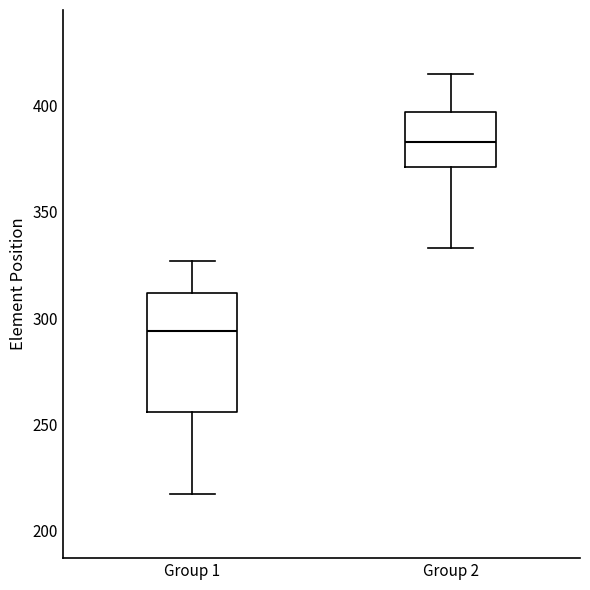

Reading left to right, transcribe this box plot: for each box, give where its median line is, the range the box spans, and where its two whiskers end, as read against the y-axis. The values are not printed on the chart, so give them approximately, as read against the axis.

Group 1: median 295, box 255 to 310, whiskers 215 to 325
Group 2: median 385, box 370 to 395, whiskers 335 to 415